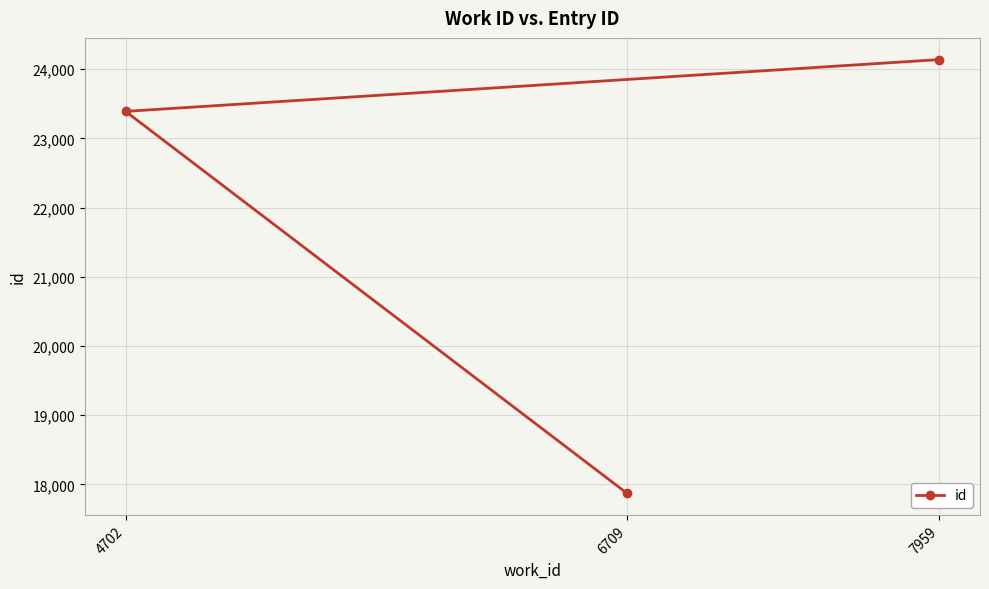

List the labels in order of value, smallest first.

6709, 4702, 7959